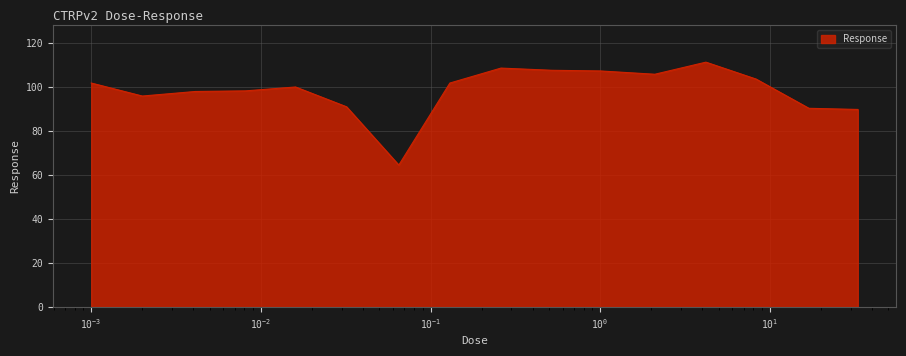

What is the maximum value shown in the chart?

111.4